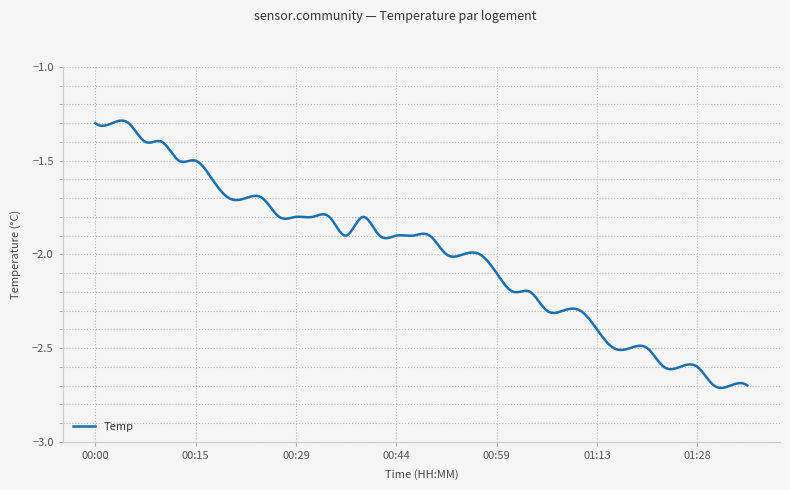

What is the difference between the maximum and minimum values?

1.4